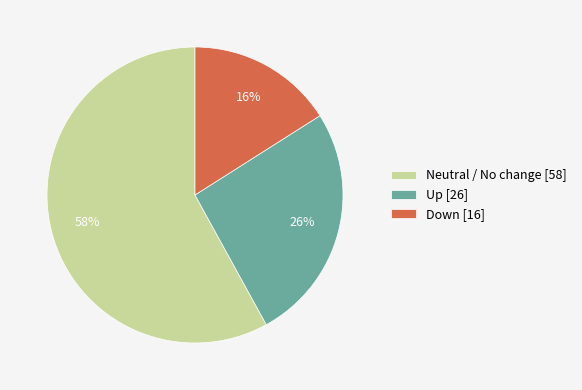

The Down [16] slice represents 16% of the pie. True or false?

True